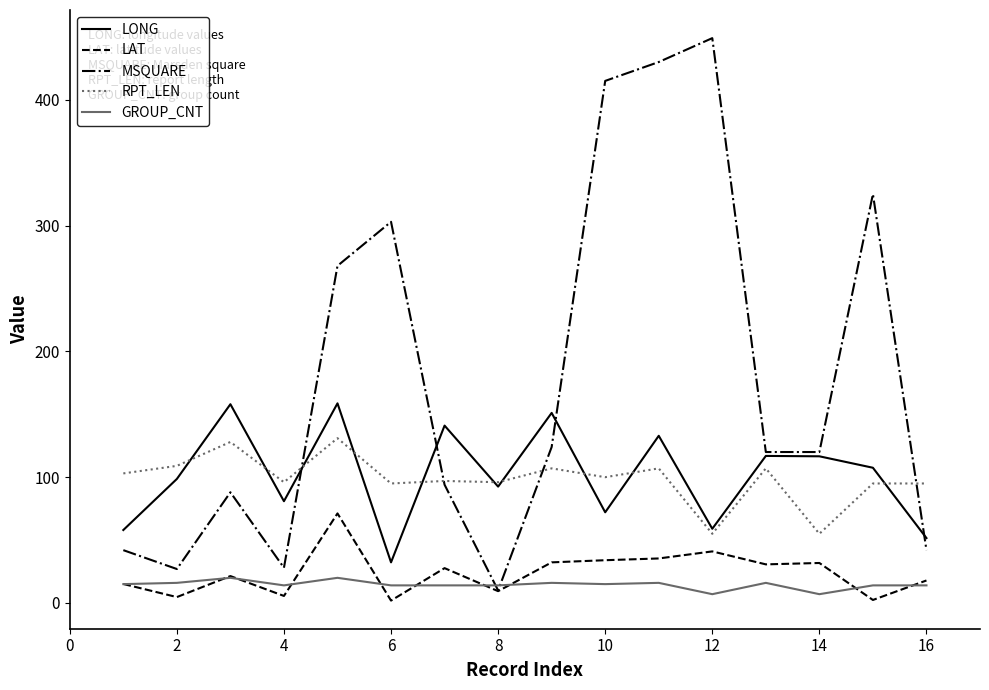

Rank the series by their maximum value, from lowest to highest.

GROUP_CNT, LAT, RPT_LEN, LONG, MSQUARE